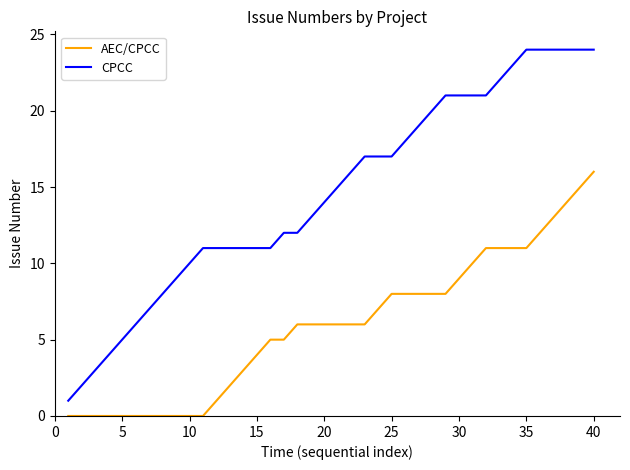

True or false: AEC/CPCC and CPCC cross at least once.

False